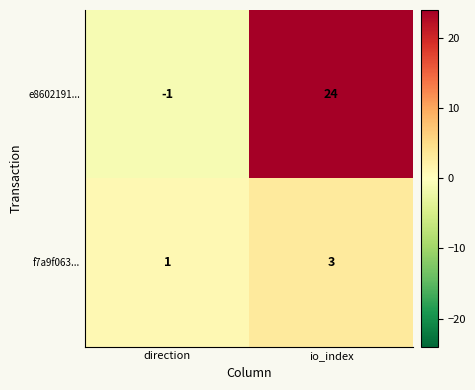

What is the sum of all f7a9f063... values?

4